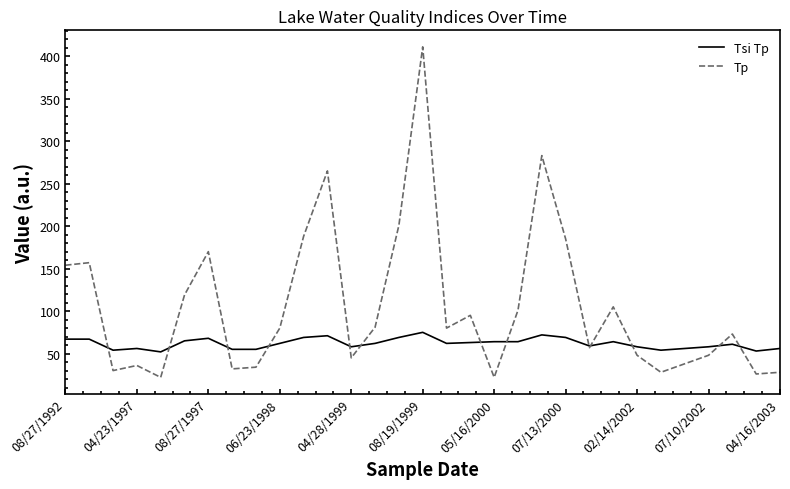

True or false: Tp and Tsi Tp intersect in this chart.

True